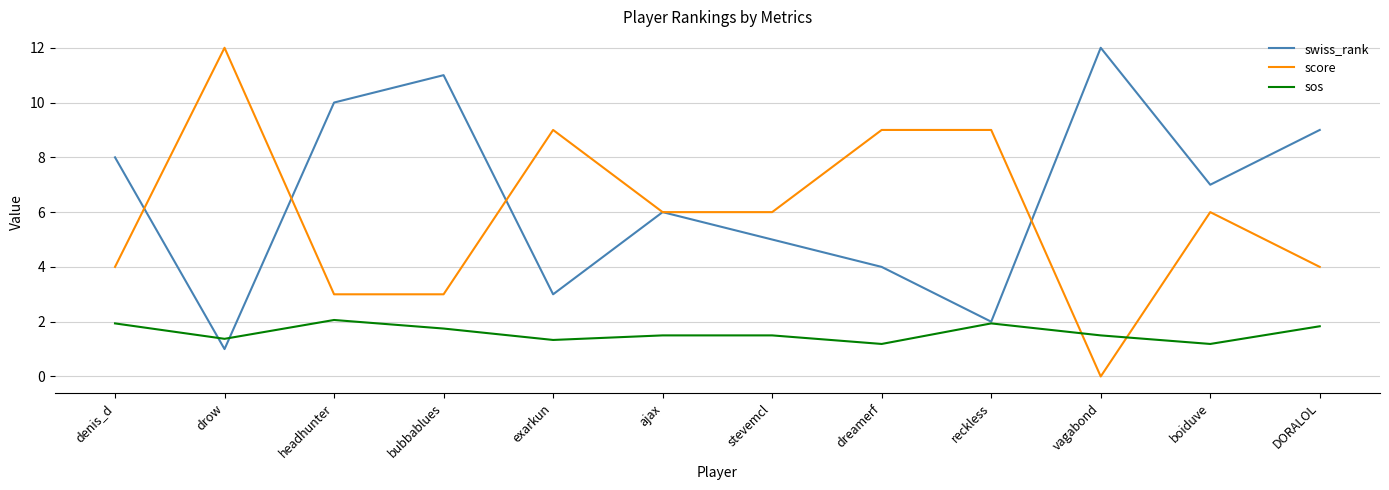

Which series changed the most between denis_d and stevemcl?

swiss_rank